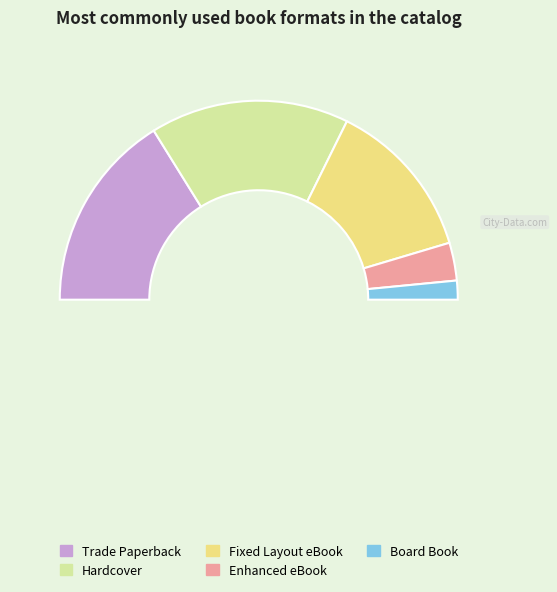

Does any single category account for the majority?

No